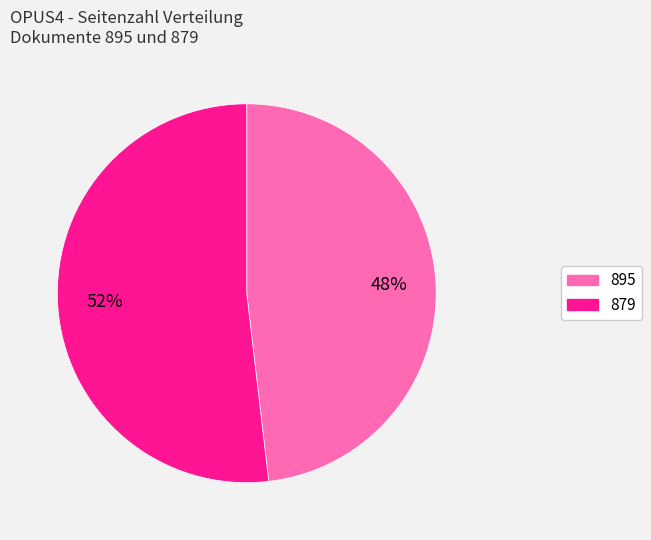

True or false: 895 accounts for 55% of the total.

False